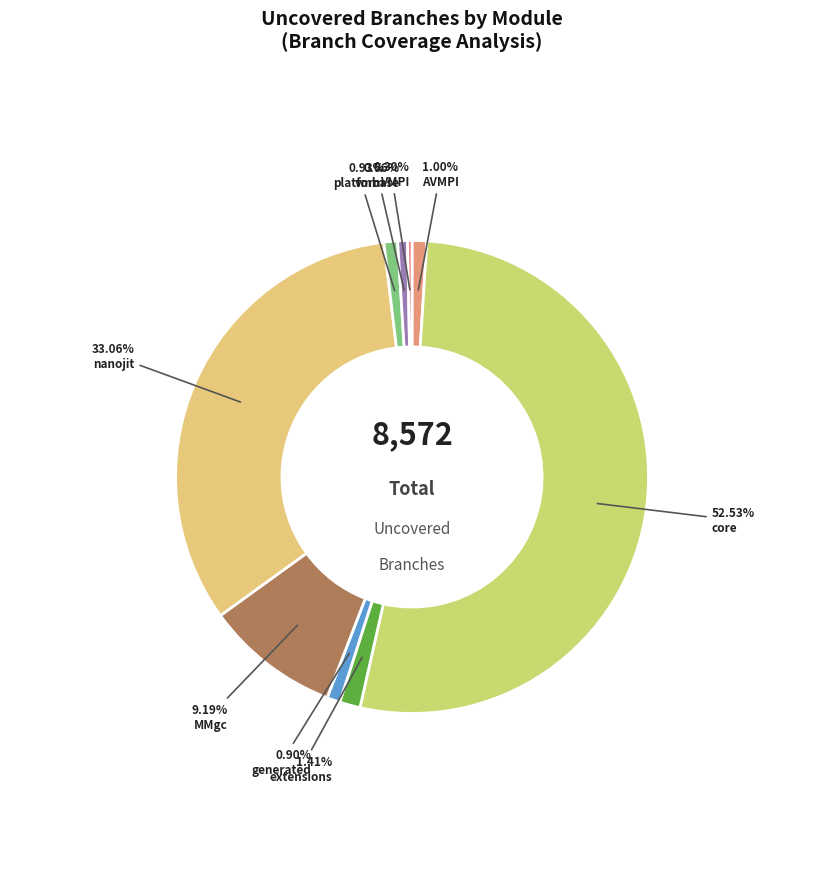

Count the number of slices in the pie.

9